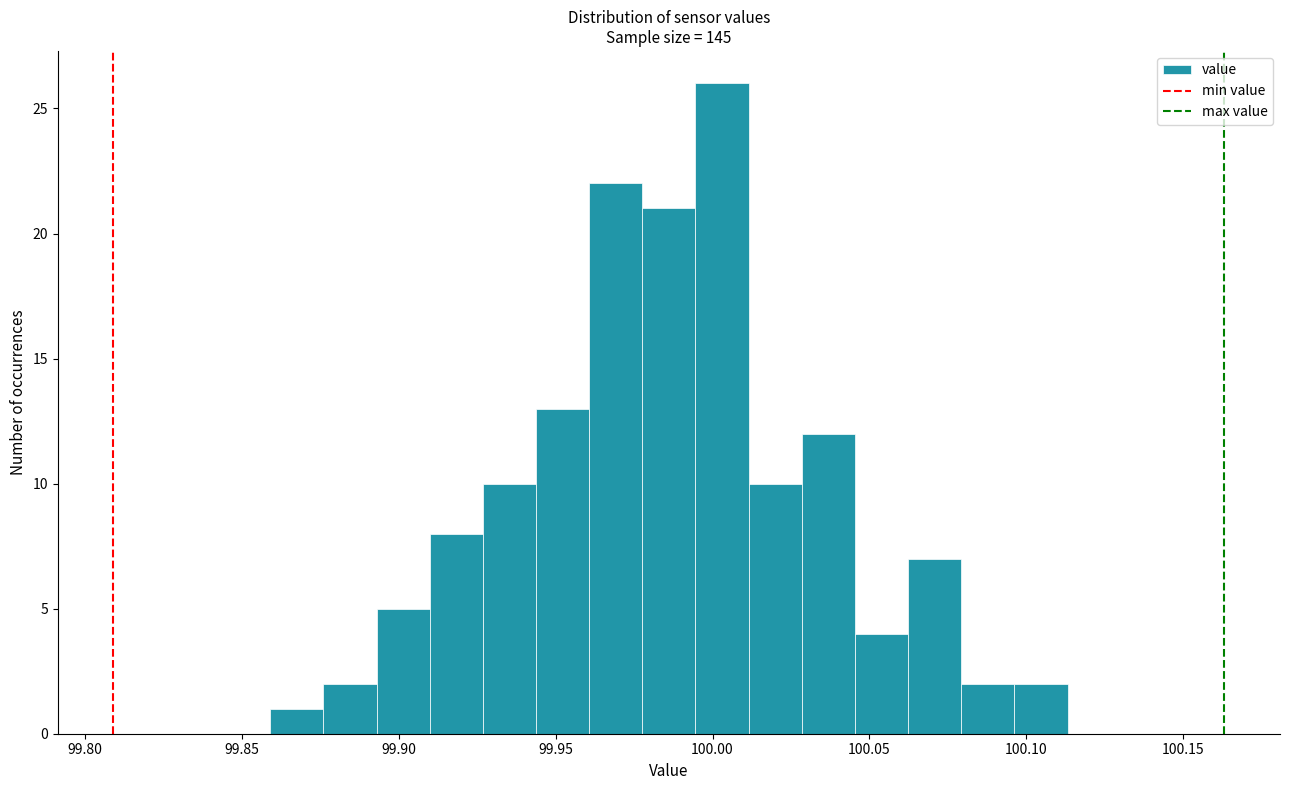

Read against the x-axis, roughly where is the centre of the tallest bar?

100.005